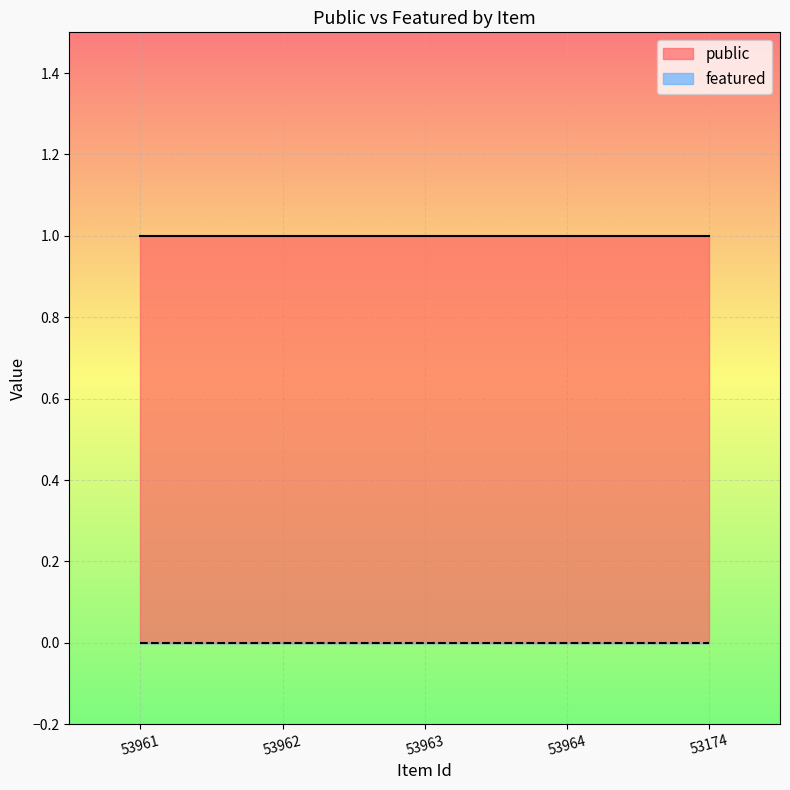

What is the greatest value displayed?

1